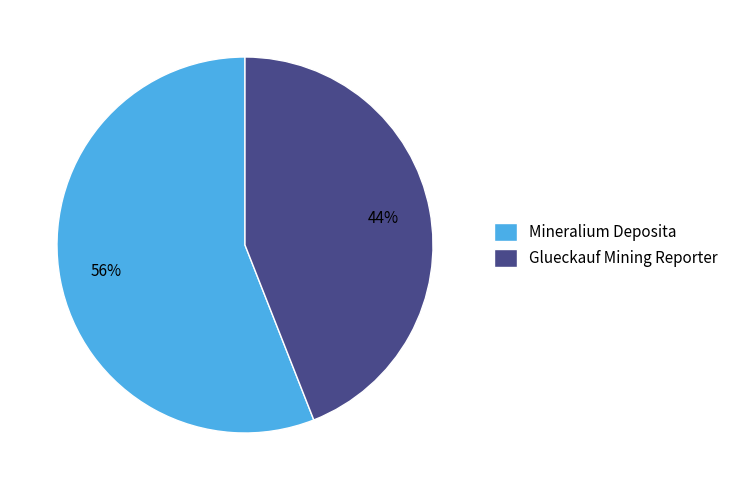

How many slices are in this pie chart?

2